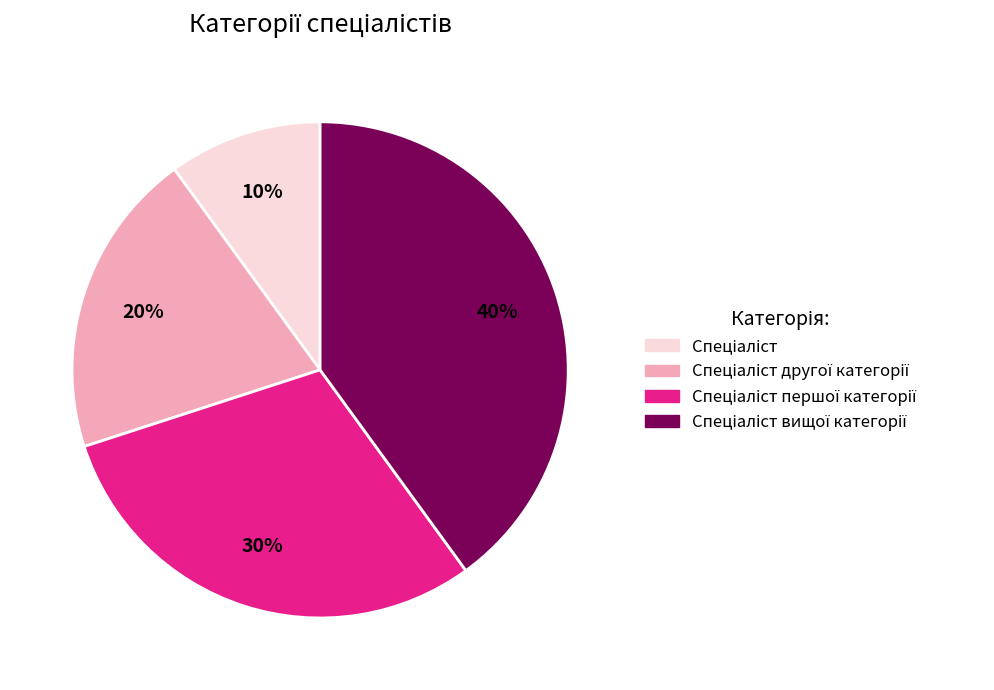

Does any single category account for the majority?

No